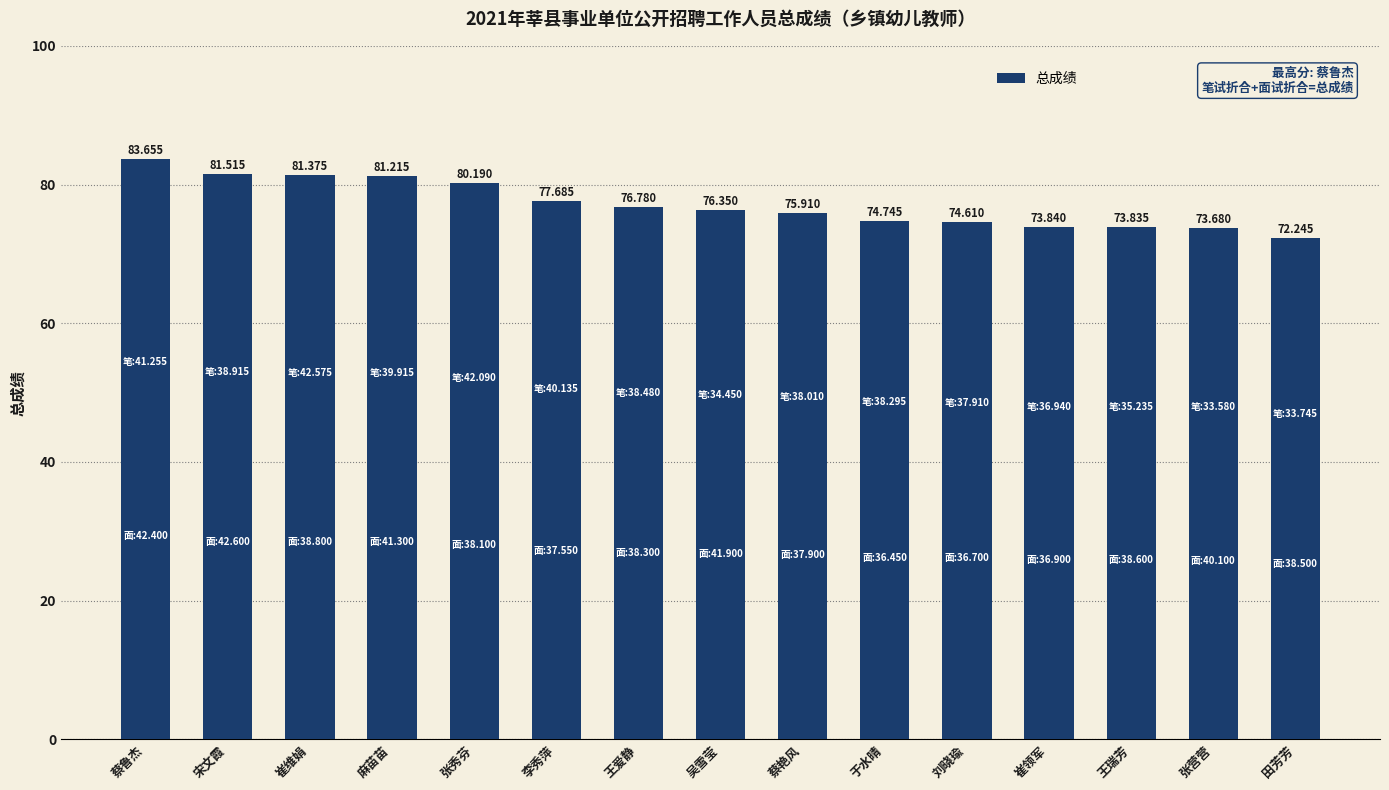

Between 蔡鲁杰 and 王瑞芳, which is larger?

蔡鲁杰